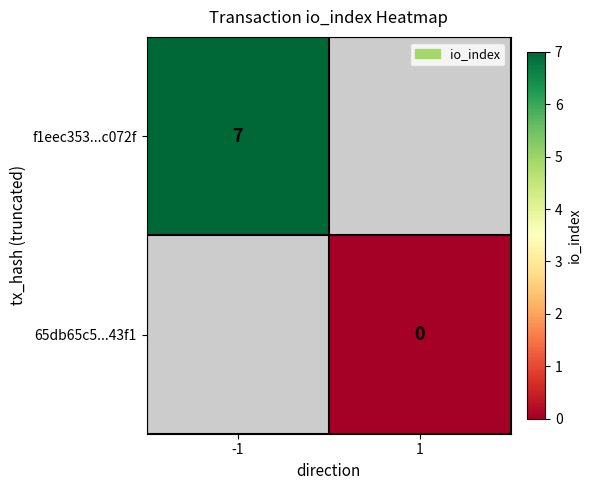

Is it true that f1eec353...c072f equals 7 at -1?

True